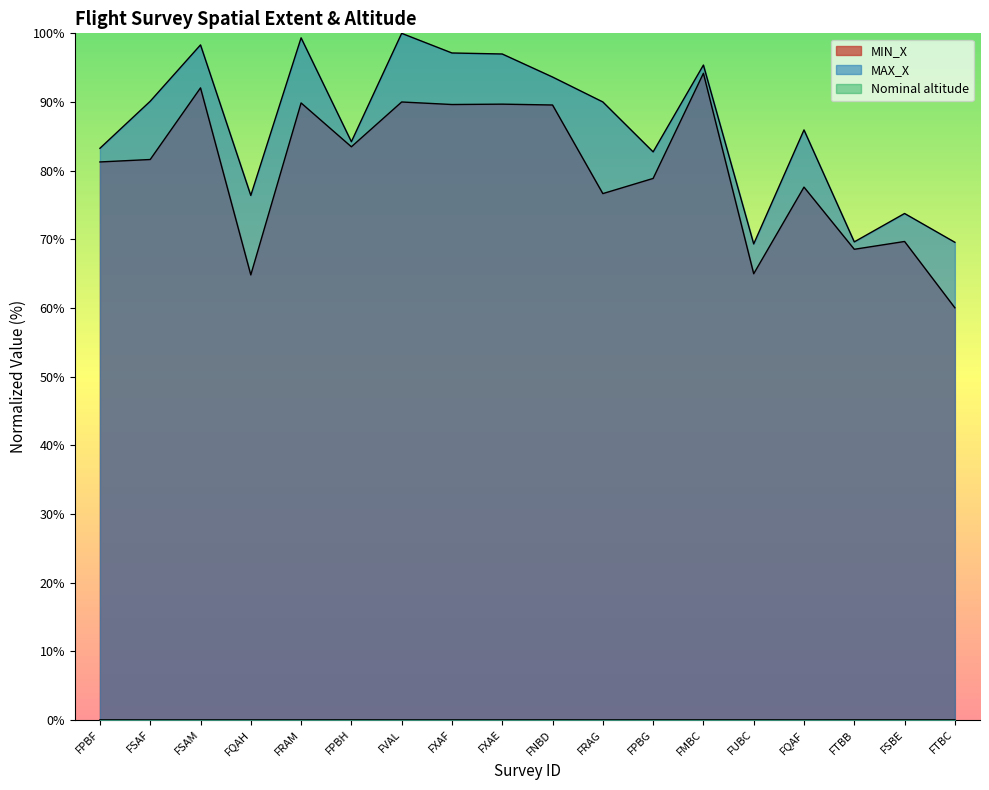

True or false: MAX_X and MIN_X intersect in this chart.

False